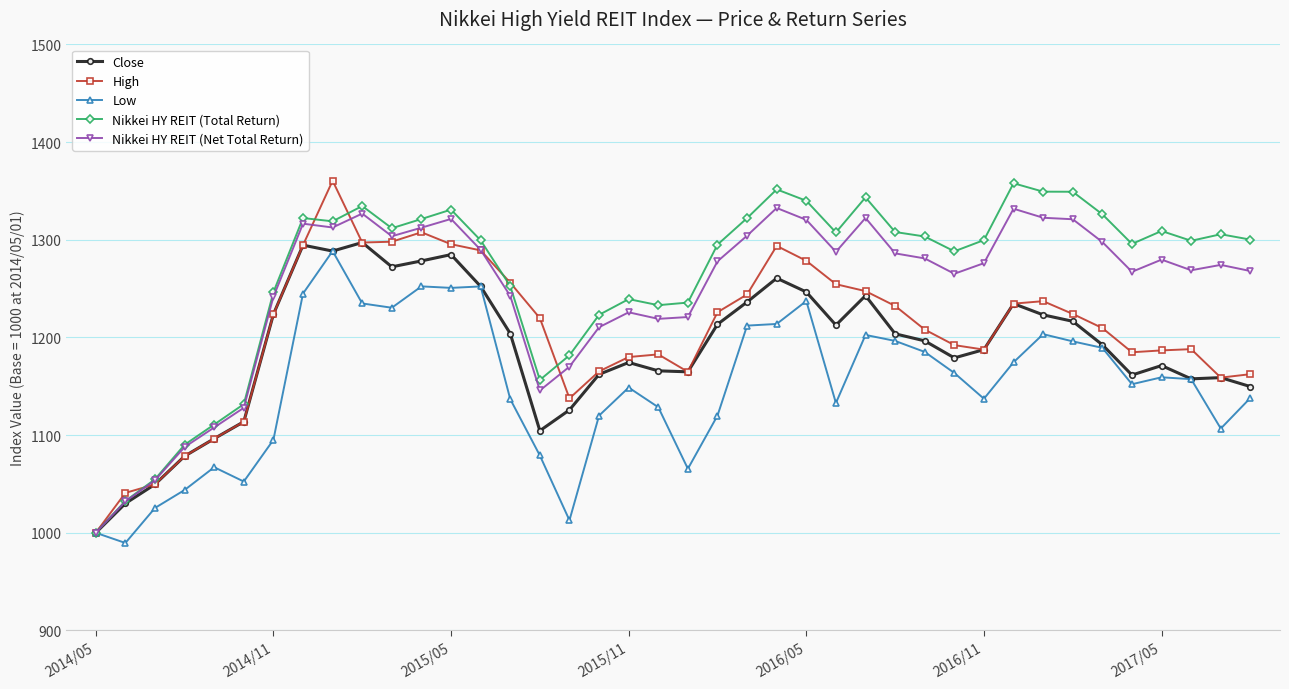

What is the value of the Close point at the 30th from the left?

1179.1